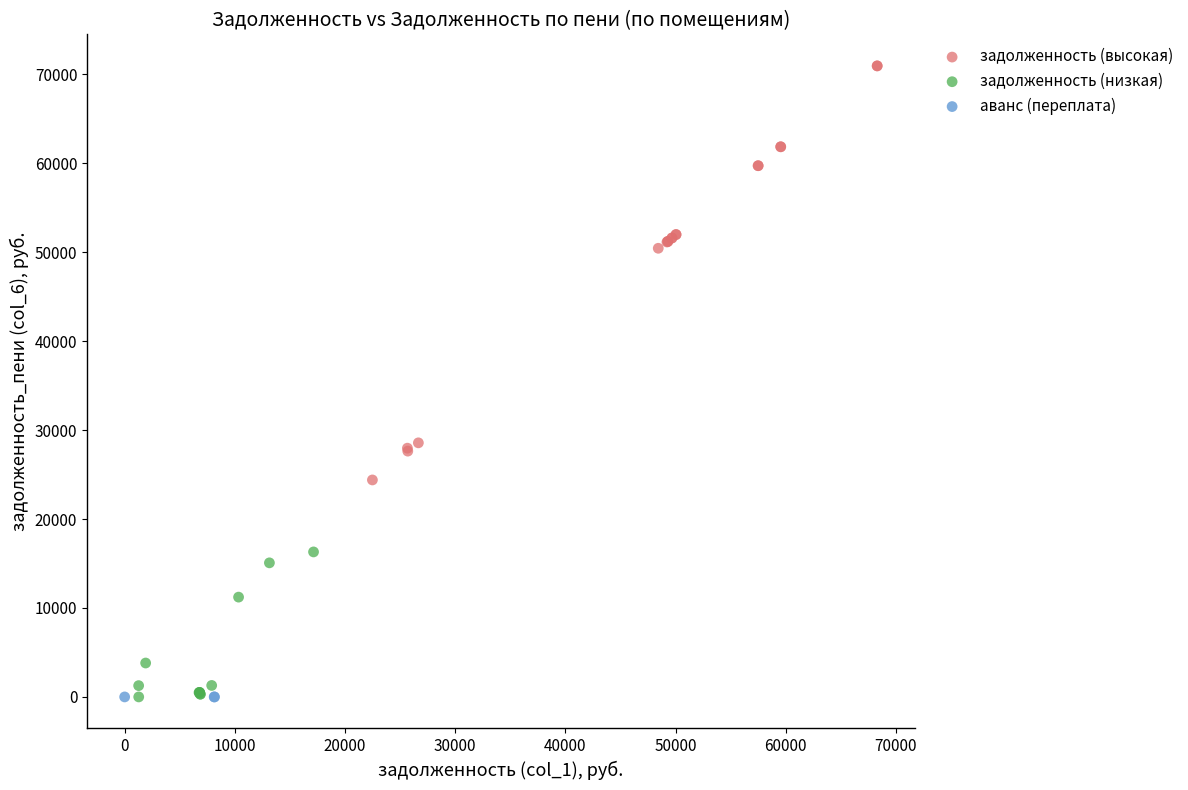

Which series contains the highest Y value?

задолженность (высокая)